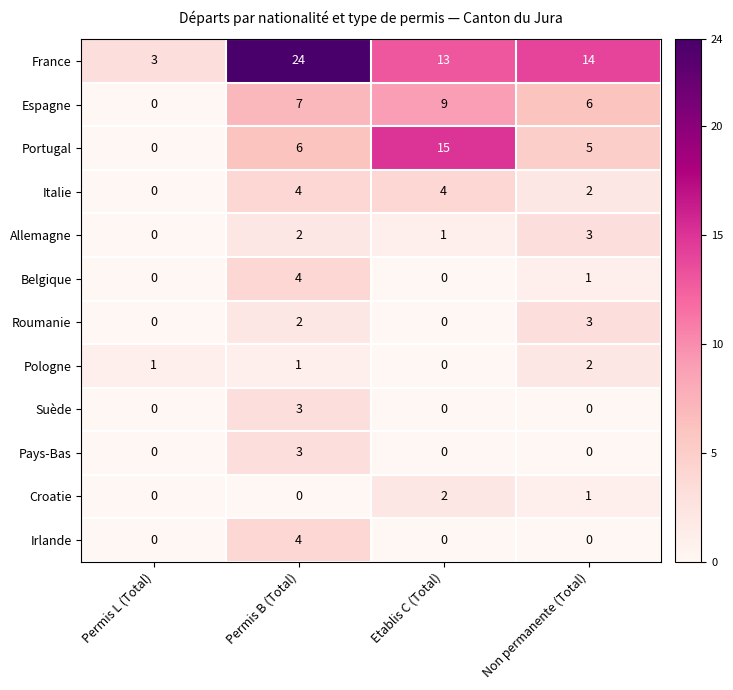

The Suède series shows 3 at Permis B (Total). True or false?

True